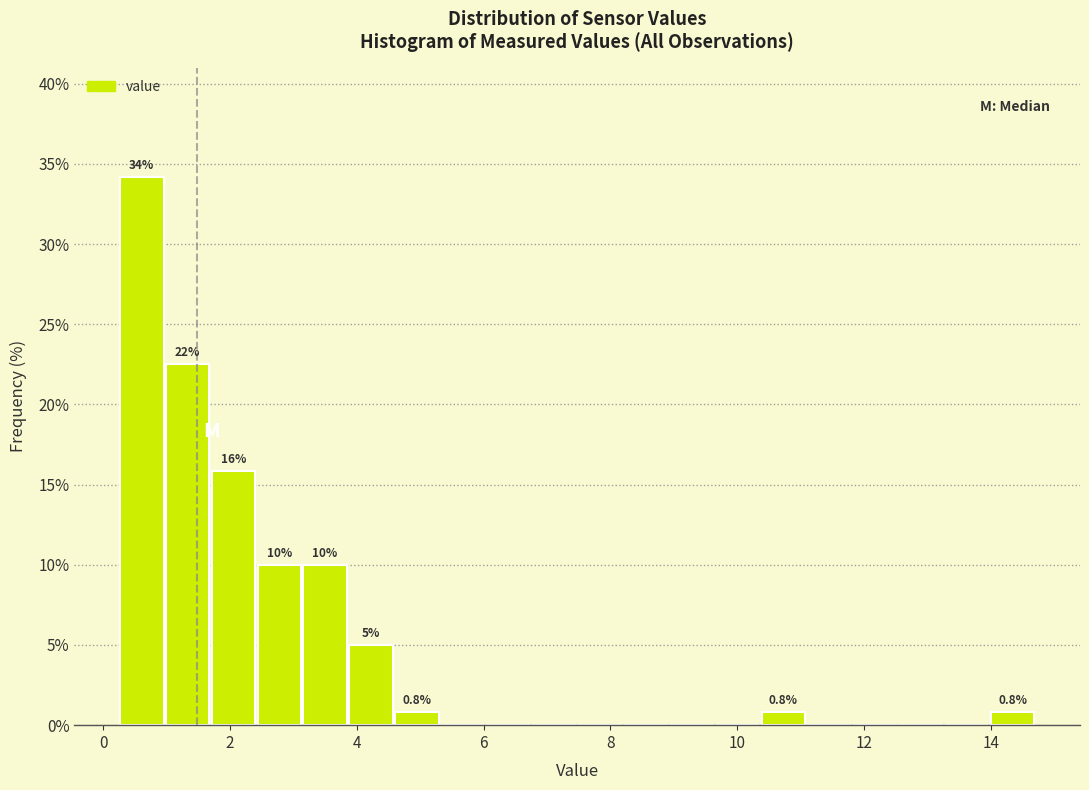

Around what value on the x-axis is the tallest bar? Give the approximate position of its centre, as read against the axis.

0.6